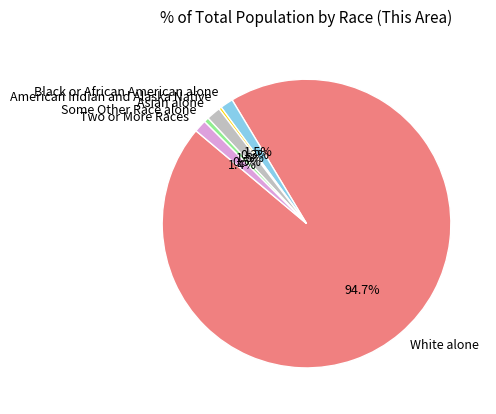

Which slice is the largest?

White alone